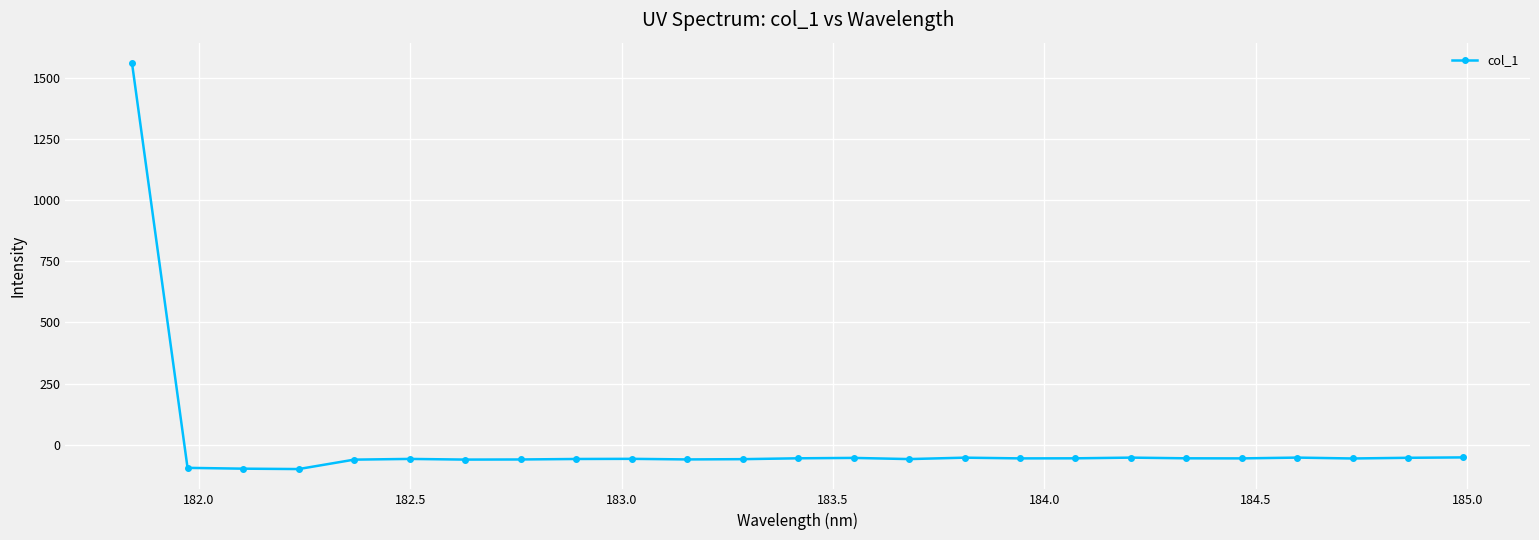

What is the value of the 7th point from the left?

-60.2